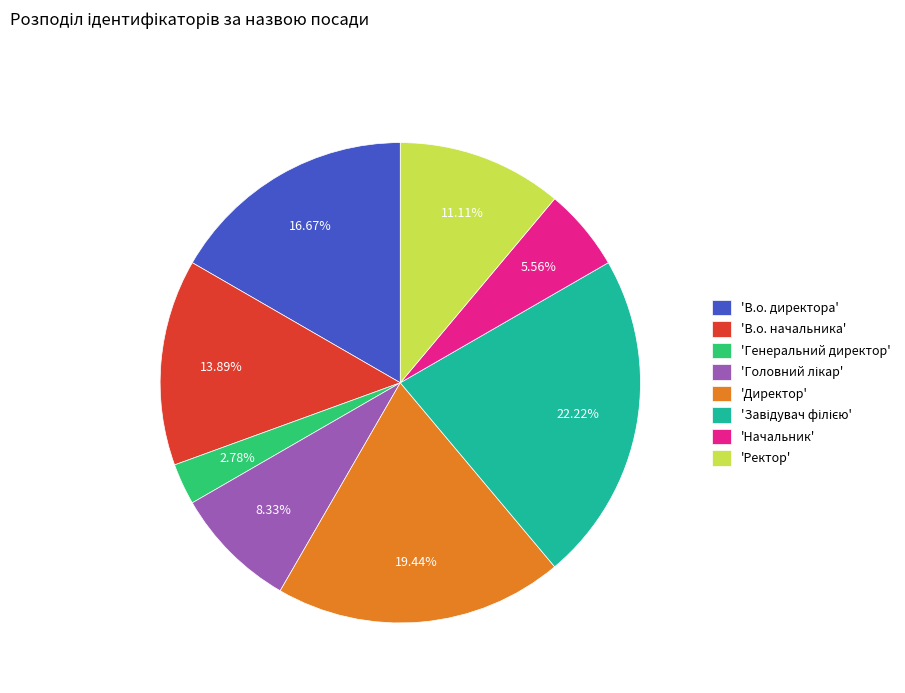

Is 'Директор' the majority of the pie?

No